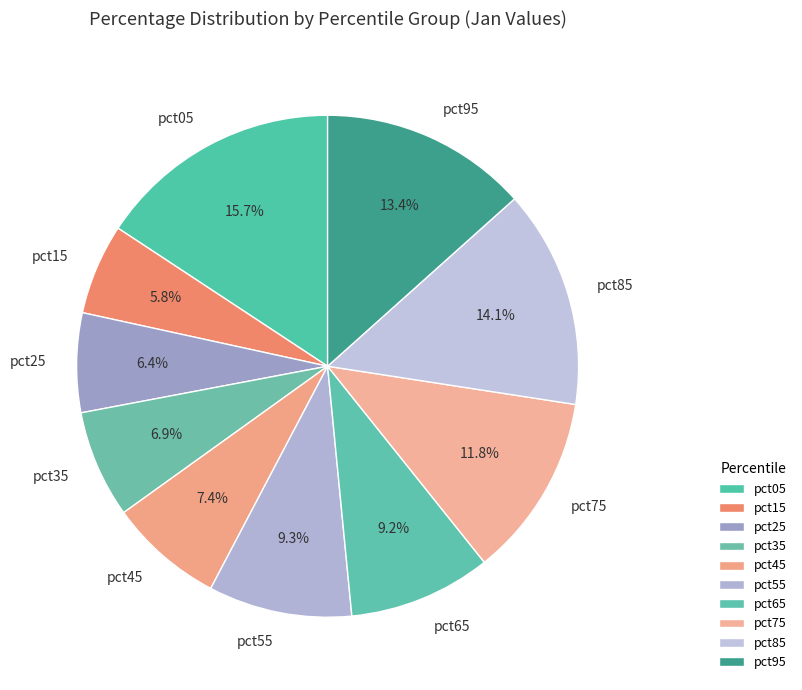

Does any single category account for the majority?

No